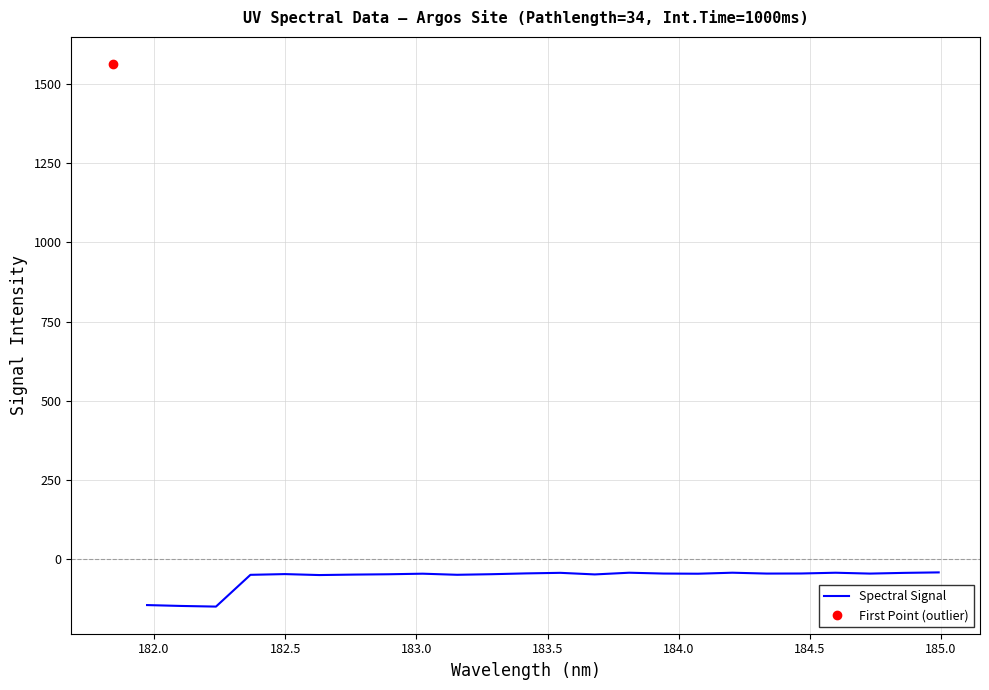

Reading left to right, transcribe all the data shown in this chart.

-145.6	-148.4	-150.4	-50.0	-47.7	-50.7	-49.3	-48.2	-46.4	-49.9	-48.0	-45.5	-43.7	-48.7	-43.3	-46.0	-46.5	-43.3	-46.0	-45.8	-43.4	-46.1	-43.8	-42.3